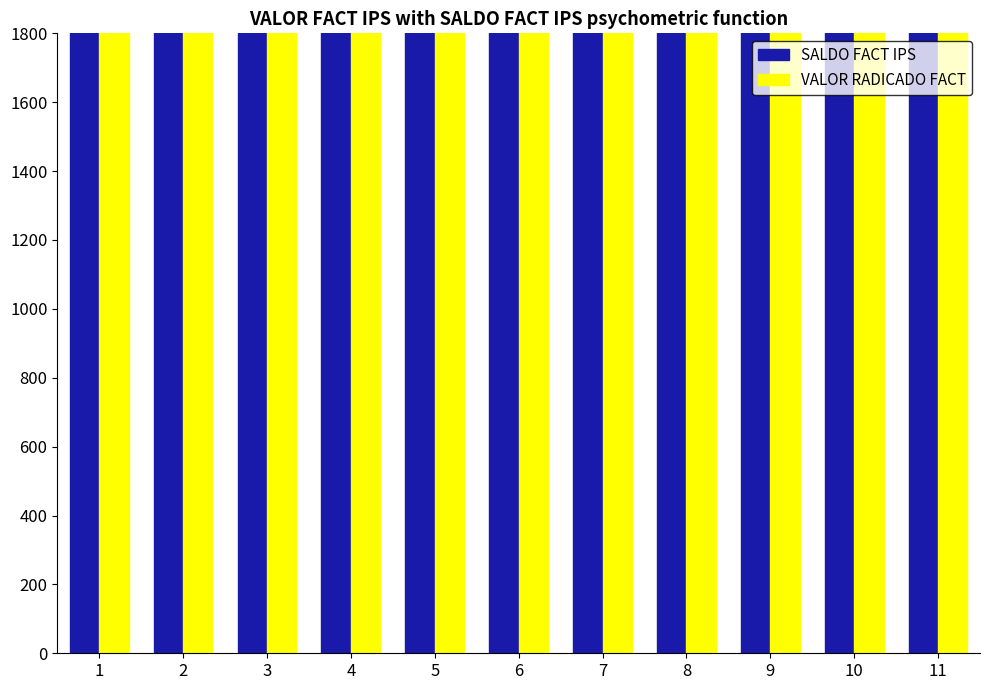

How many data points in SALDO FACT IPS are less than 59300?

5